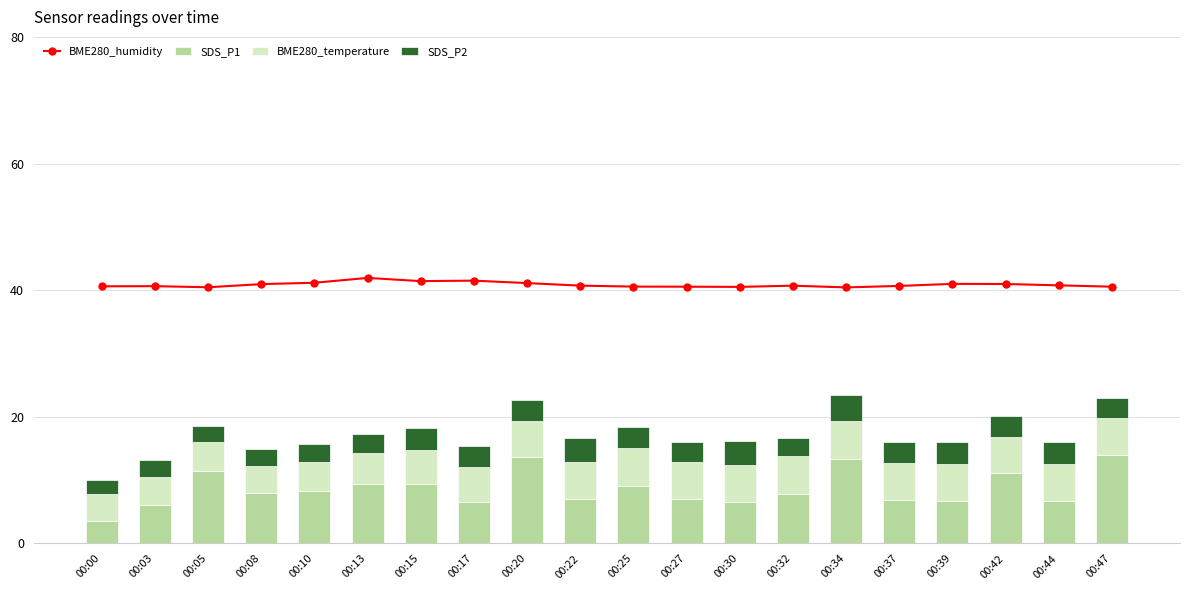

How many groups of bars are there?

20